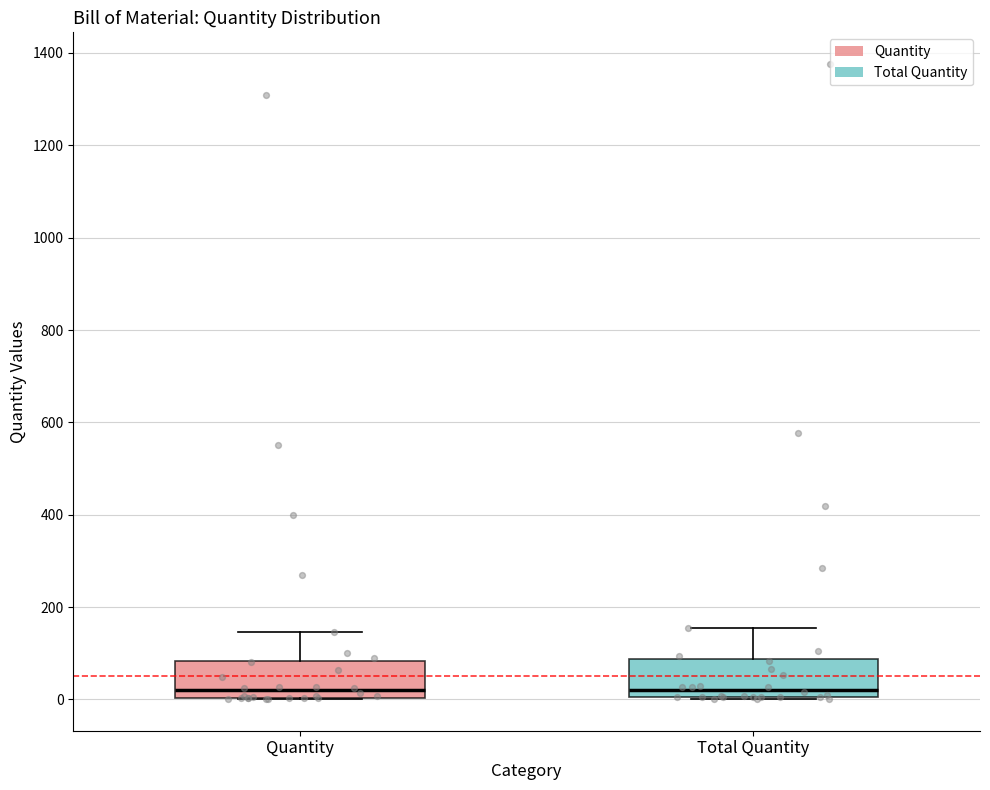

Reading left to right, transcribe this box plot: for each box, give where its median line is, the range the box spans, and where its two whiskers end, as read against the y-axis. The values are not printed on the chart, so give them approximately, as read against the axis.

Quantity: median 20, box 0 to 80, whiskers 0 to 140
Total Quantity: median 20, box 0 to 80, whiskers 0 to 160